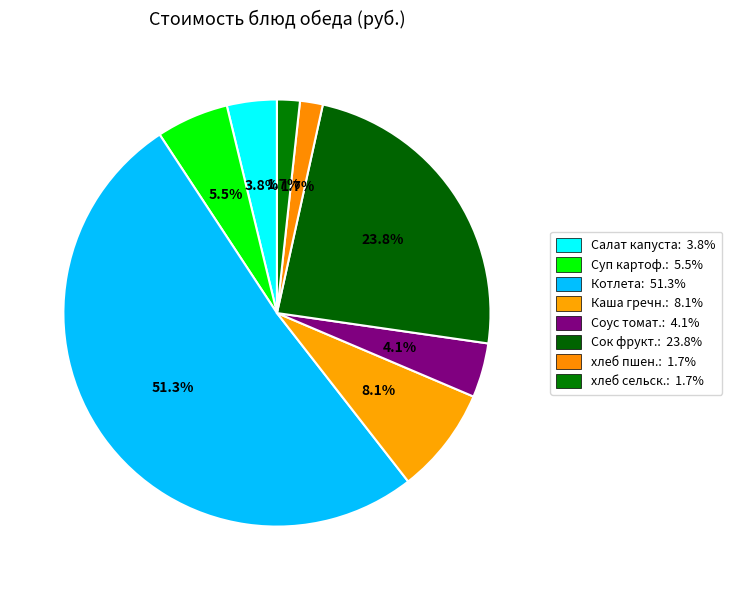

To the nearest percent, what is the average slice percentage?

12%